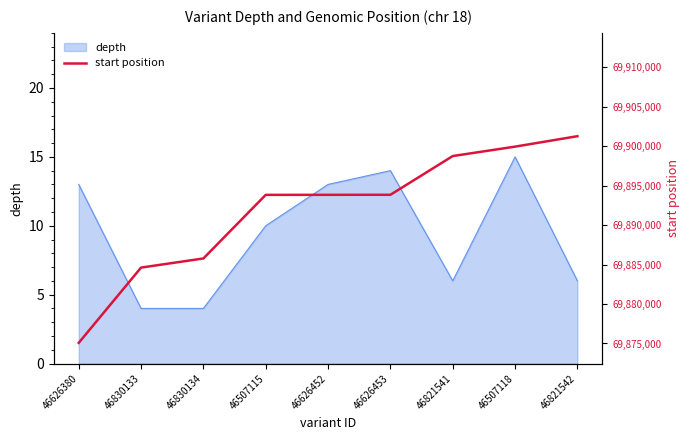

True or false: depth has a value of 4 at 46830133.

True